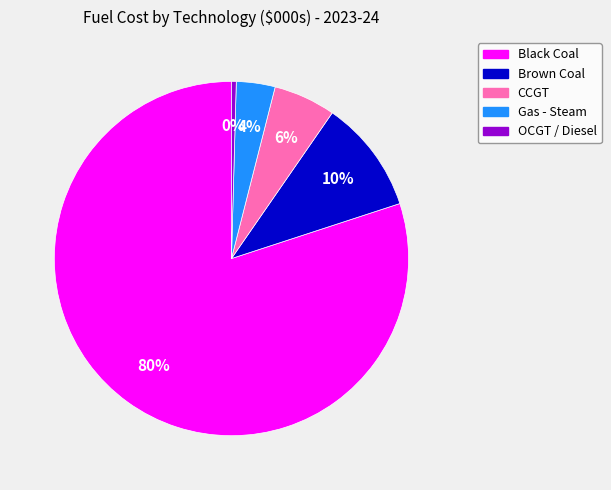

Combined, do OCGT / Diesel and Black Coal account for over 50%?

Yes